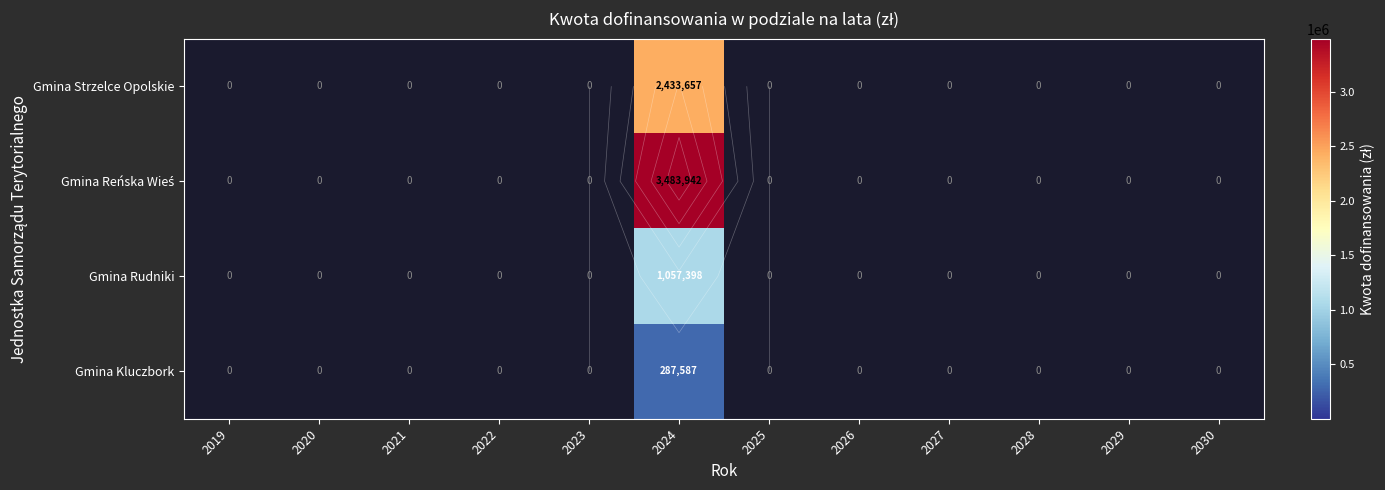

List the labels in order of Gmina Kluczbork value, largest first.

2024, 2019, 2020, 2021, 2022, 2023, 2025, 2026, 2027, 2028, 2029, 2030